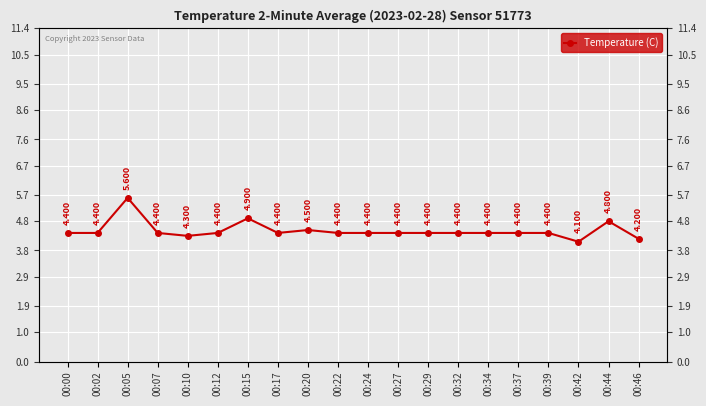

True or false: the data shows 2.0 at 00:00.

False